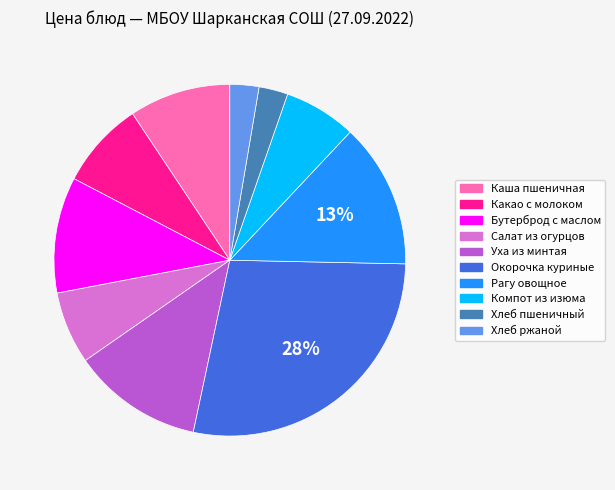

Is the sum of Хлеб пшеничный and Компот из изюма greater than half?

No